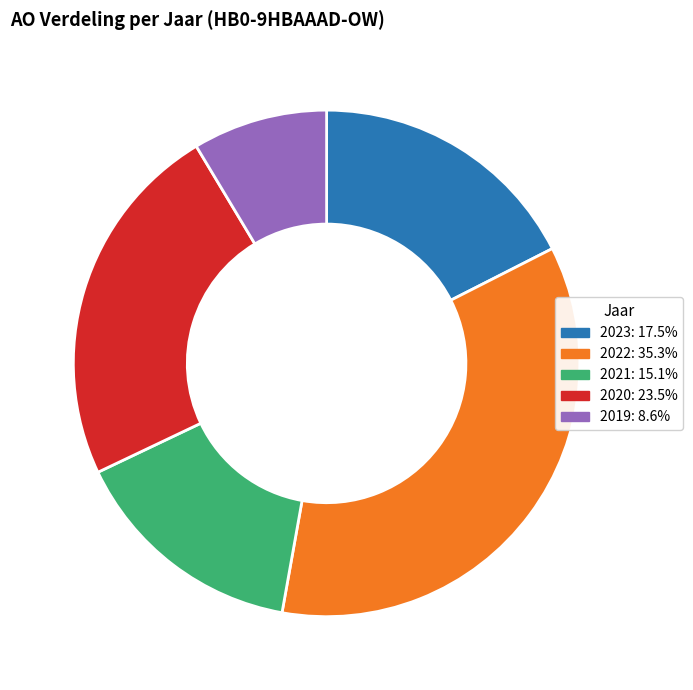

Does 2021: 15.1% account for over 50% of the chart?

No